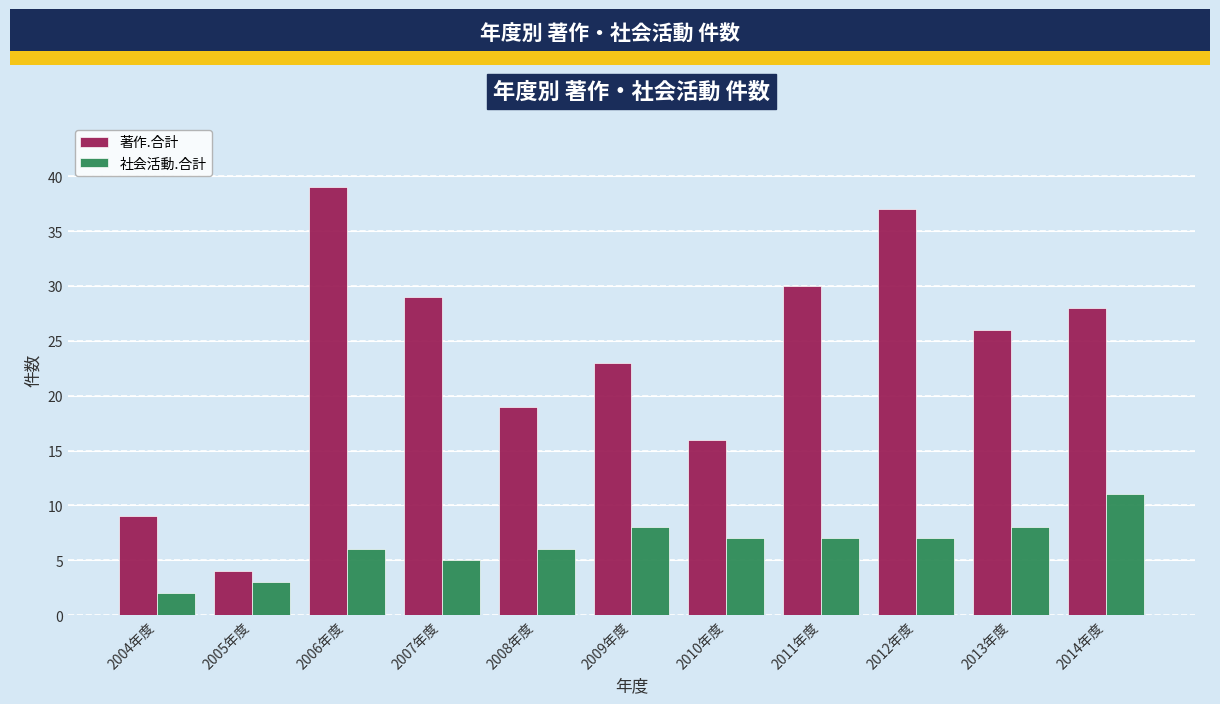

Reading right to left, transcribe all the data shown in this chart.

著作.合計: 28	26	37	30	16	23	19	29	39	4	9
社会活動.合計: 11	8	7	7	7	8	6	5	6	3	2